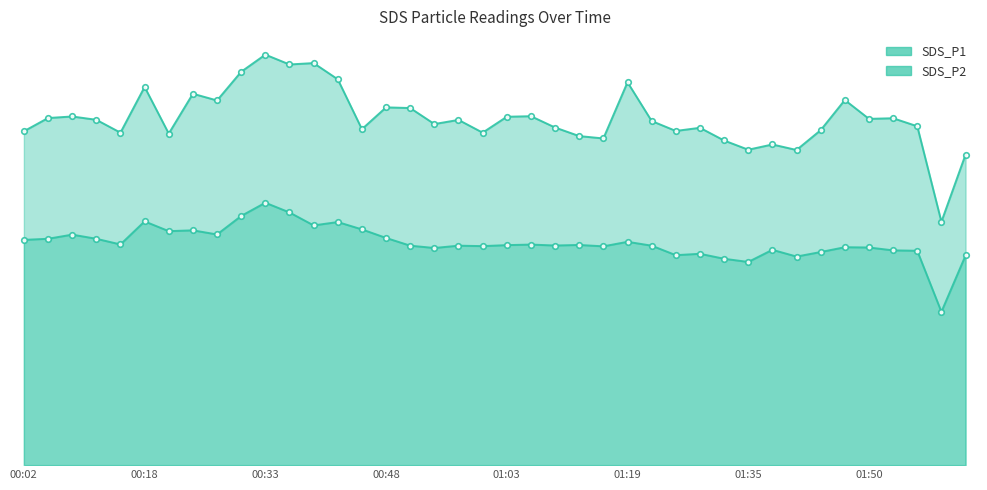

Which series changed the most between 00:24 and 01:12?

SDS_P1